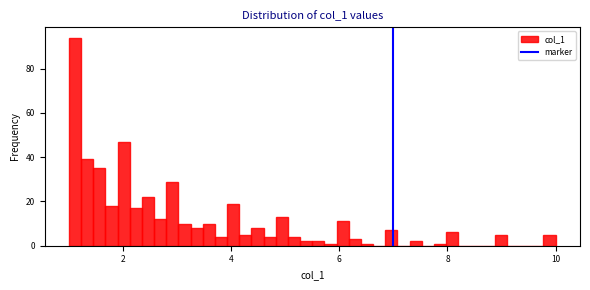

Read against the x-axis, roughly where is the centre of the tallest bar?

1.2